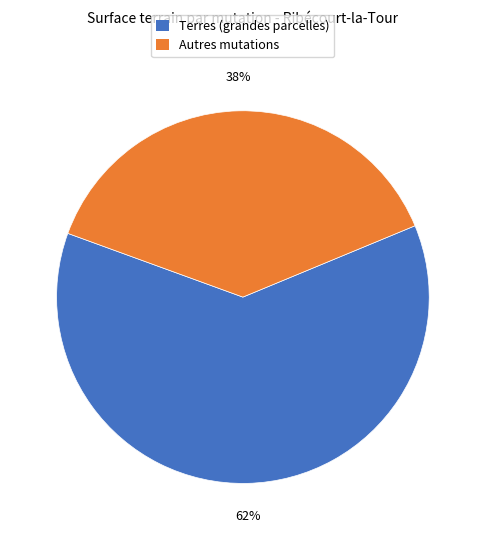

To the nearest percent, what is the difference between the largest and smallest slice percentages?

24%